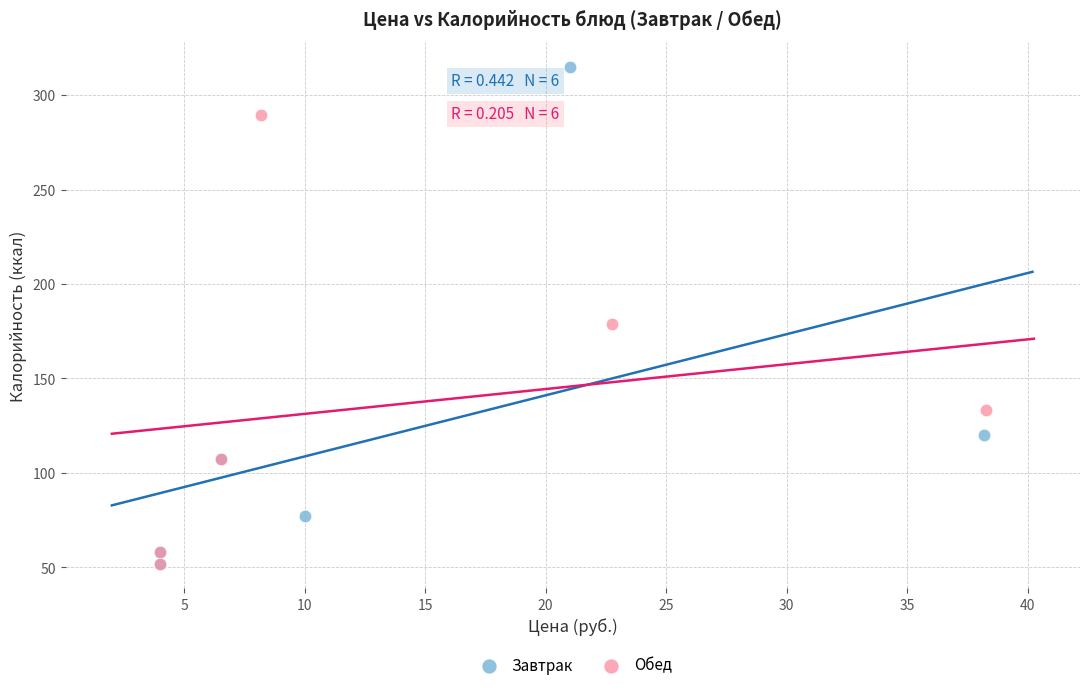

What are all the series names shown in the legend?

Завтрак, Обед